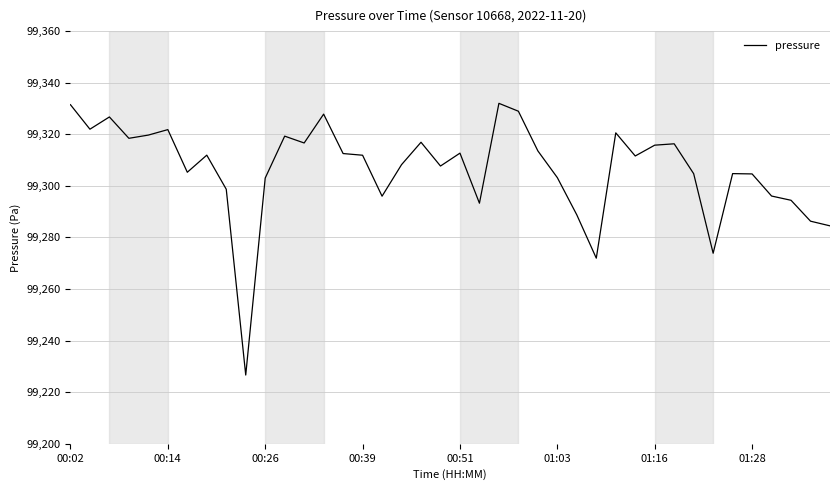

What is the minimum value shown in the chart?

99226.7